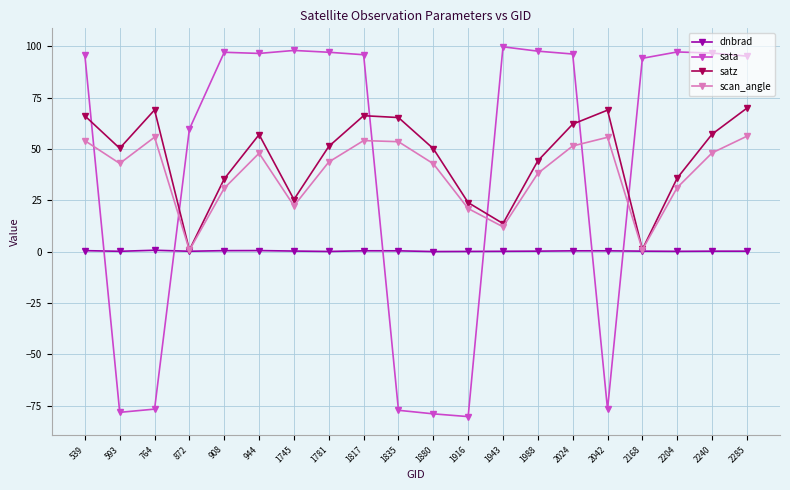

How many times do sata and satz cross each other?

6